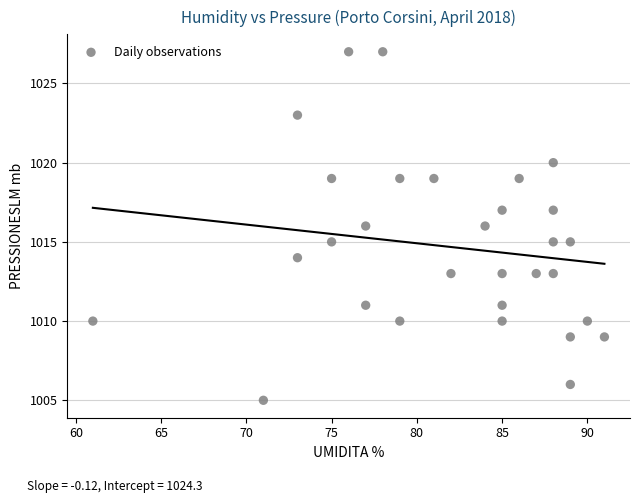

What is the range of Y values (max minus min)?

22